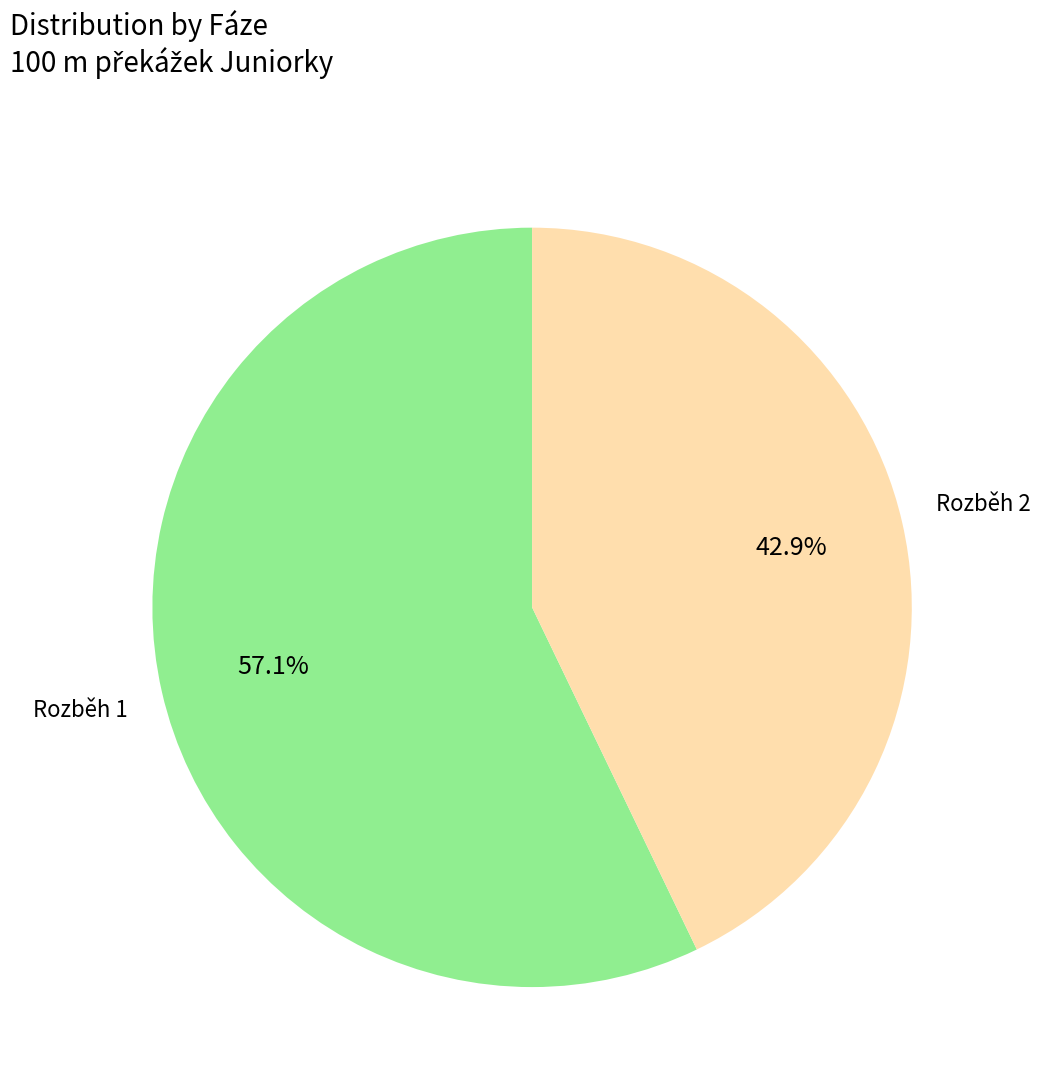

Is there a majority slice in this chart?

Yes